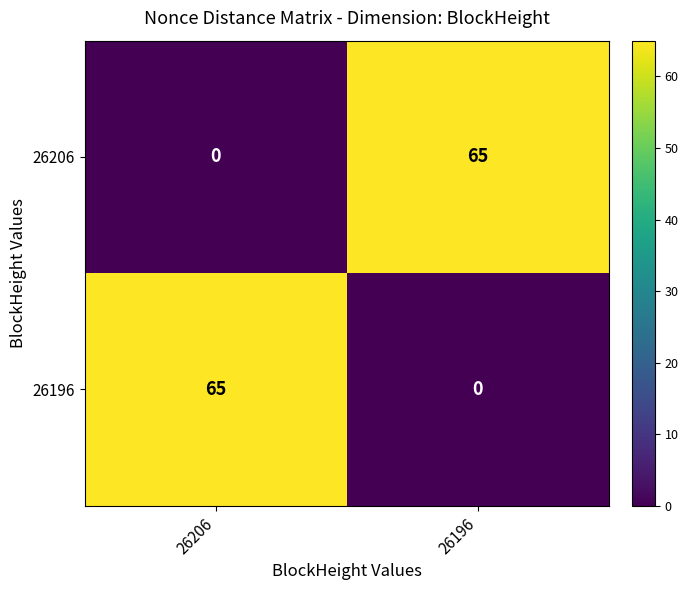

What is the spread (max minus min) of values at 26196?

65